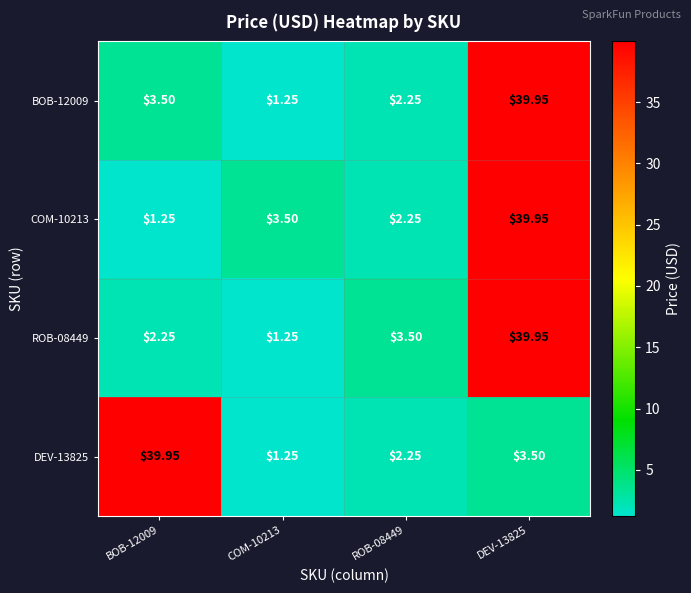

Is the value of BOB-12009 at BOB-12009 greater than the value of COM-10213 at DEV-13825?

No